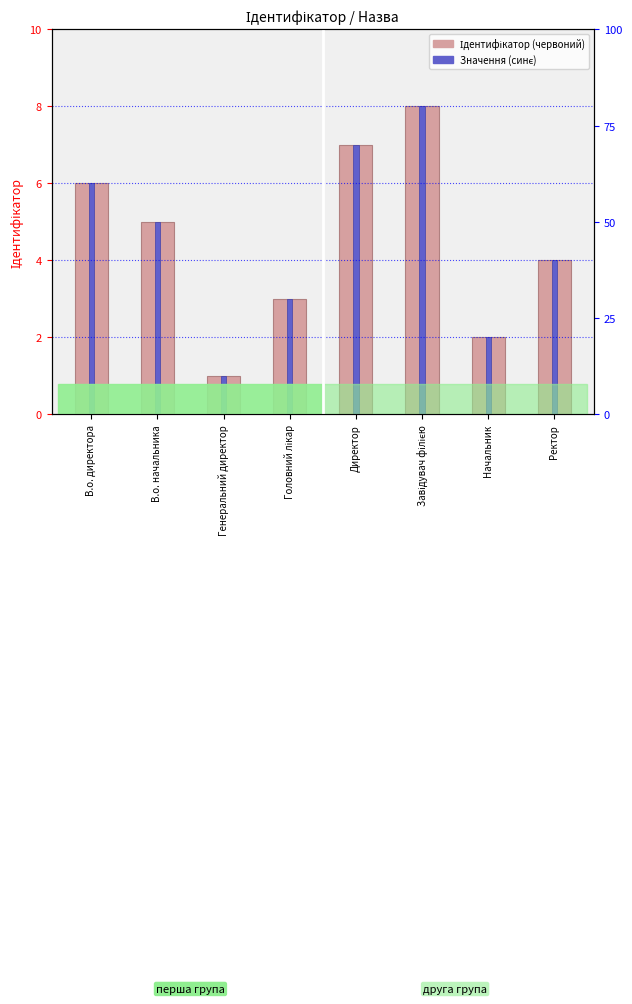

What is the difference between the Значення (синє) values at Начальник and Головний лікар?

1